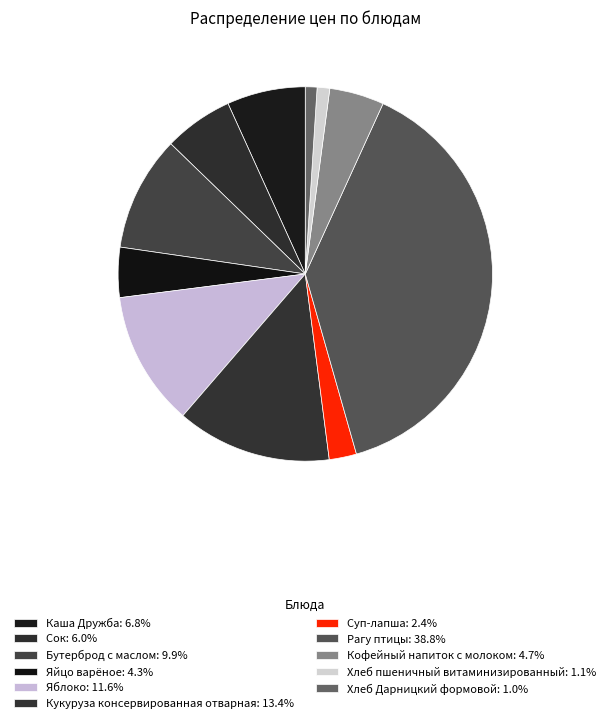

Which slice is the smallest?

Хлеб Дарницкий формовой